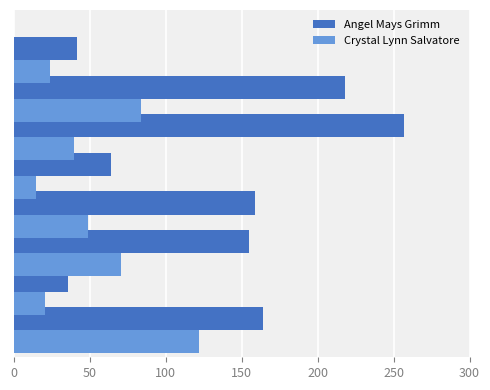

Which series has the widest spread of values?

Angel Mays Grimm